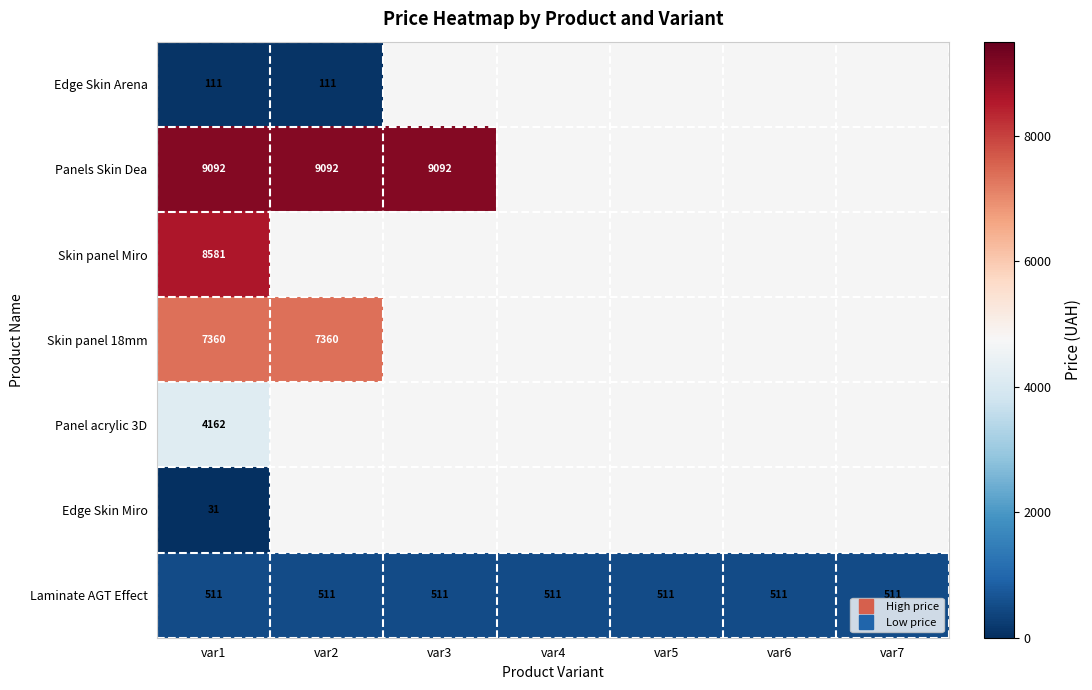

Between var6 and var5, which is larger?

var5